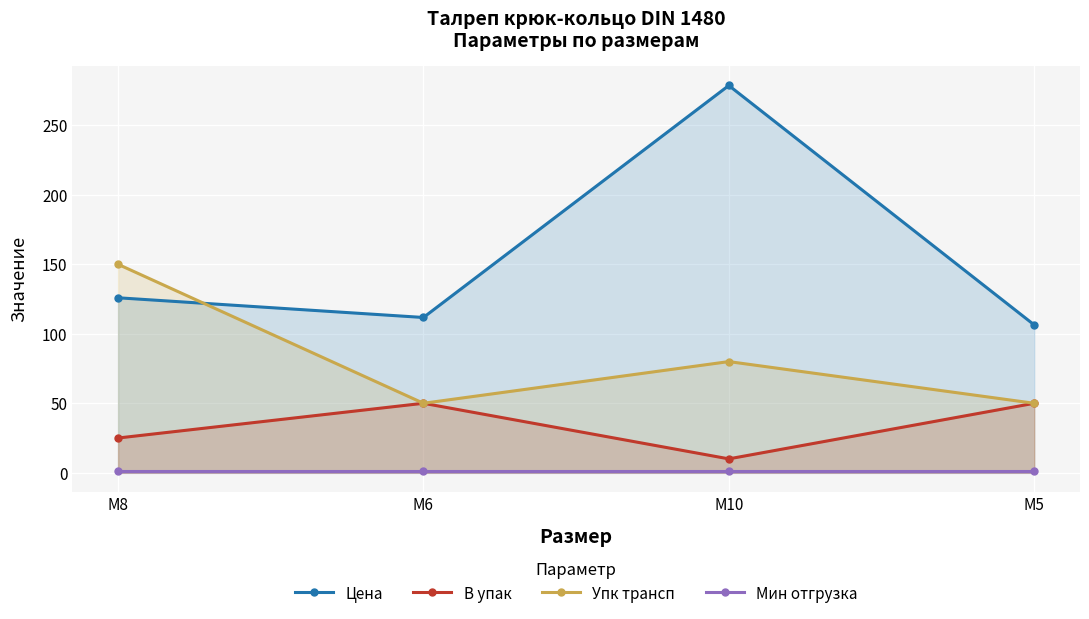

What is the label of the 3rd point from the left?

М10